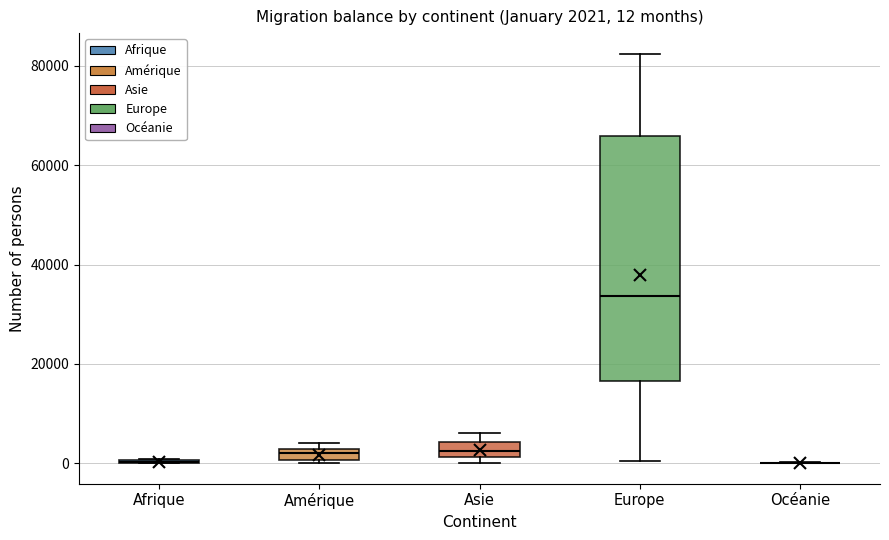

Which box is the tallest, from its lower edge to its upper edge?

Europe